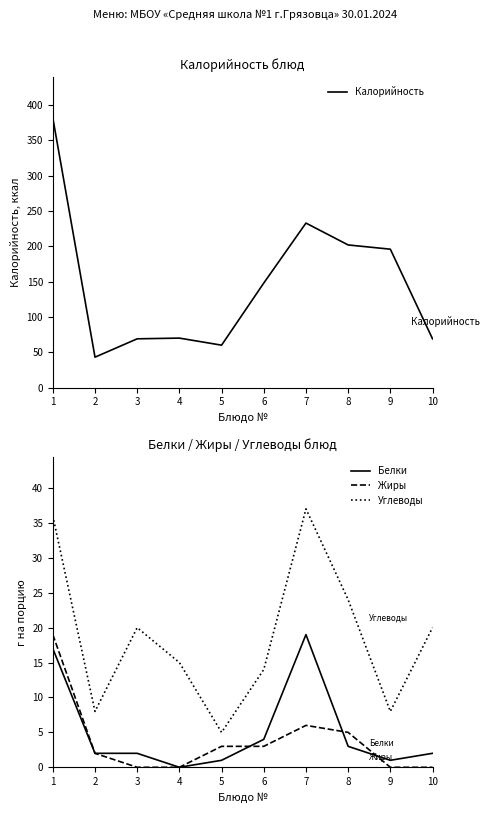

Which series changed the most between 1 and 3?

Калорийность